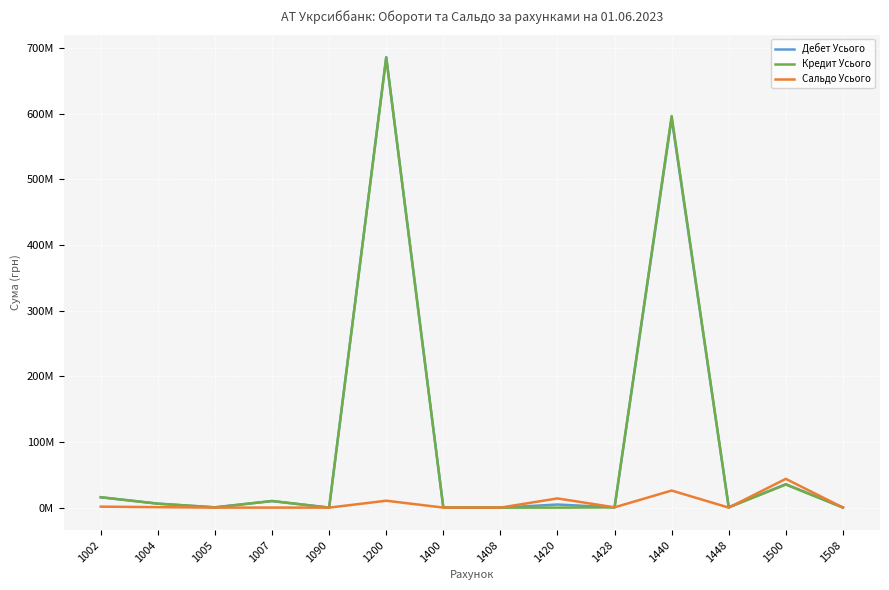

Does the chart display data point markers on the line(s)?

No